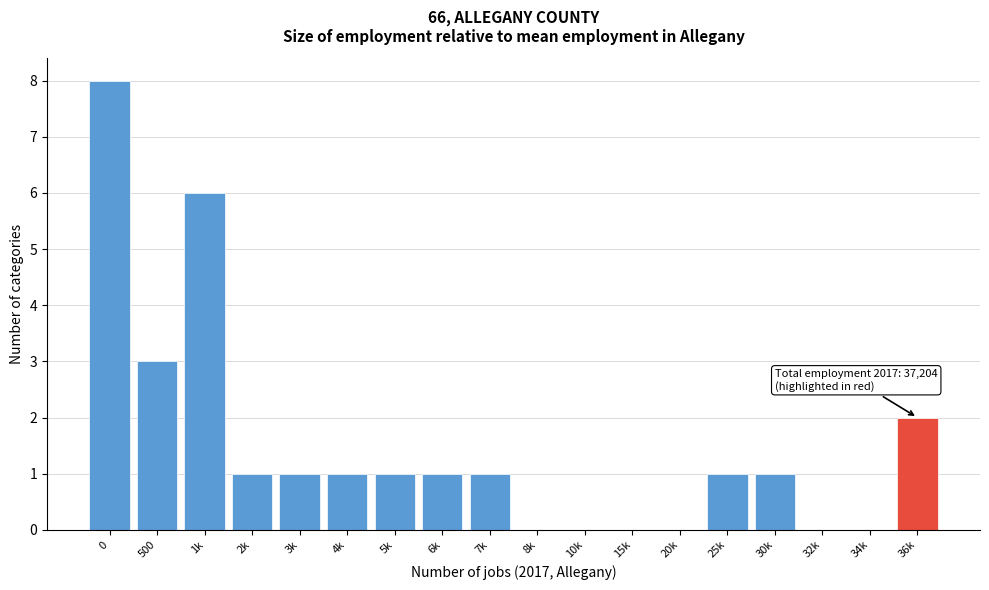

Reading left to right, what are all the values shown in this chart?

0=8	500=3	1k=6	2k=1	3k=1	4k=1	5k=1	6k=1	7k=1	8k=0	10k=0	15k=0	20k=0	25k=1	30k=1	32k=0	34k=0	36k=2